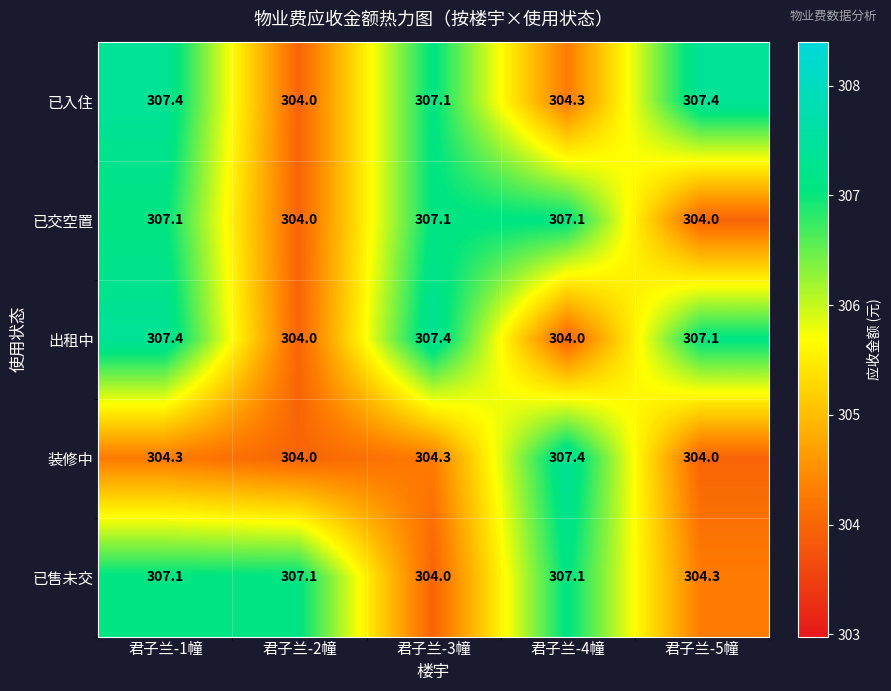

At which label is 已入住 closest to 305?

君子兰-4幢